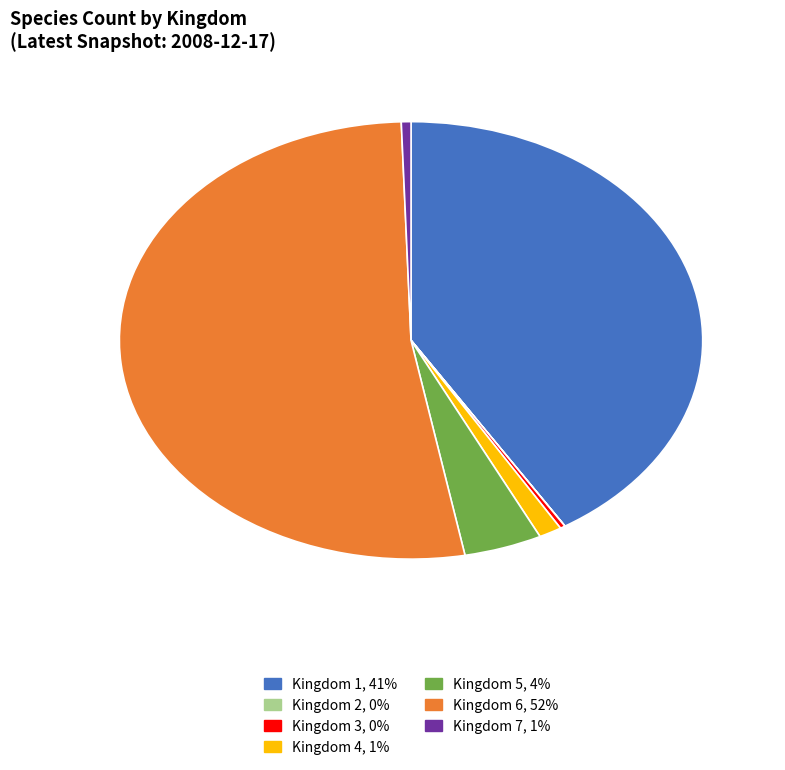

Does Kingdom 6 represent more than half of the total?

Yes